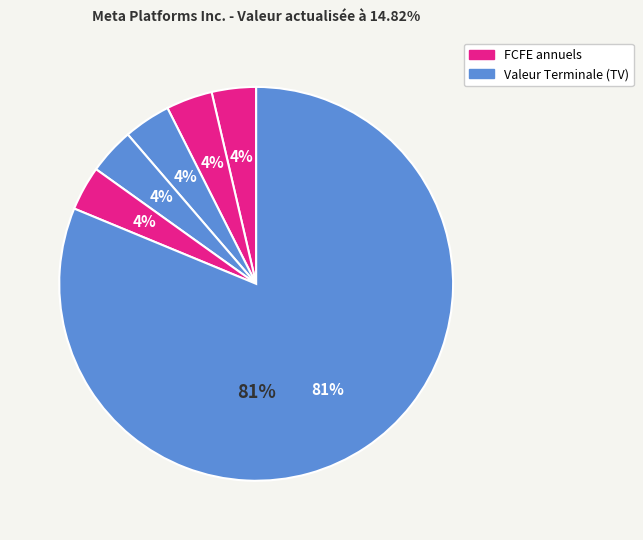

Count the number of slices in the pie.

6